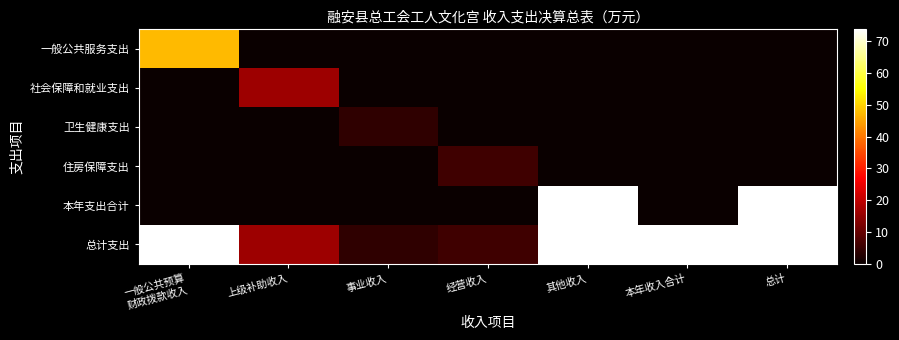

How many data points does each series have?

7